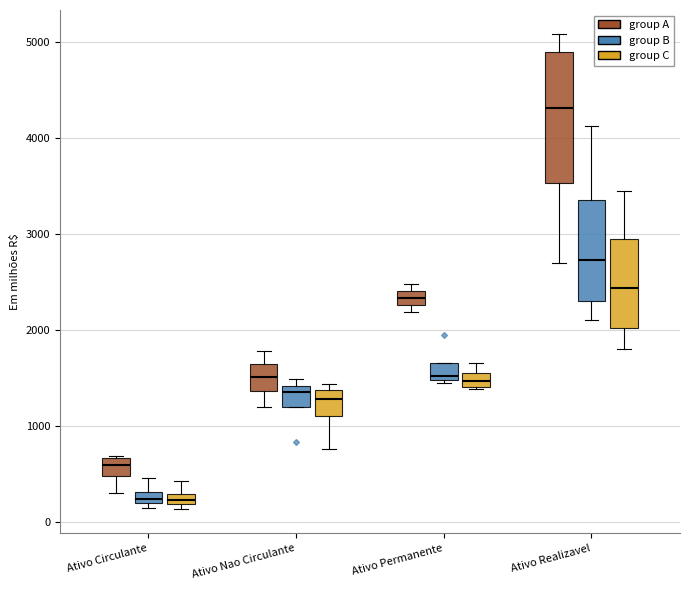

Which box is the tallest, from its lower edge to its upper edge?

Ativo Realizavel (group A)